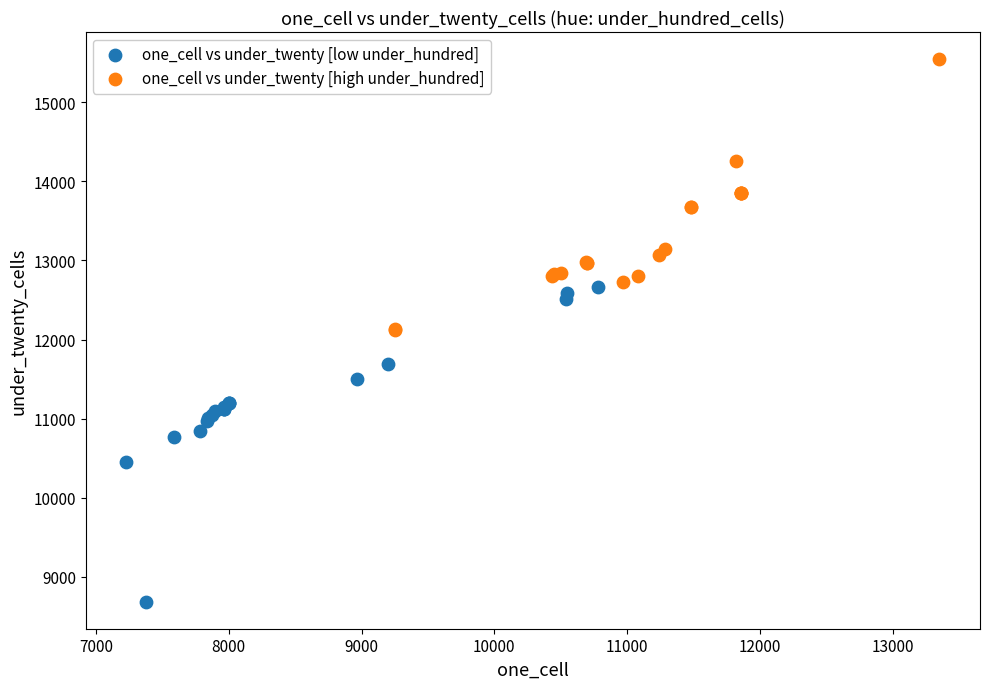

Which series contains the lowest Y value?

one_cell vs under_twenty [low under_hundred]